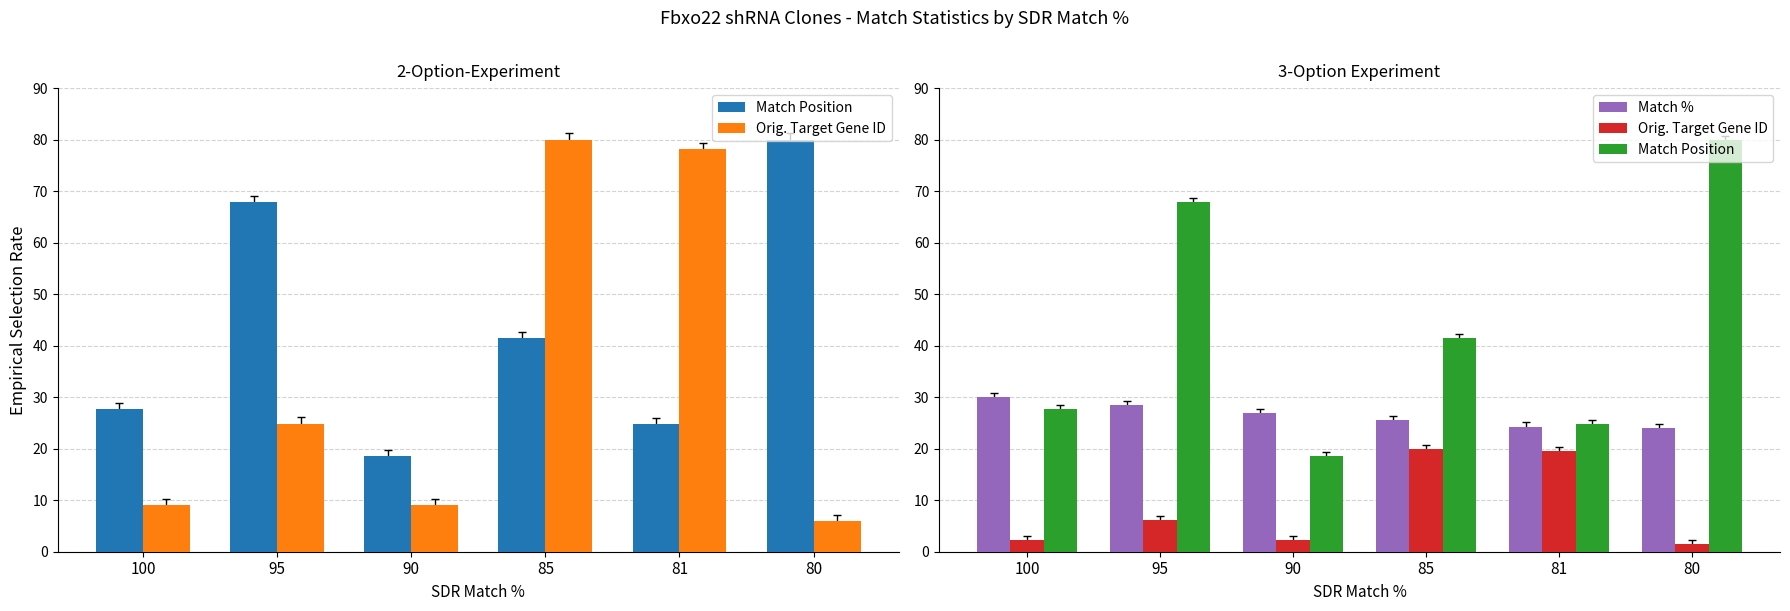

What is the sum of all Orig. Target Gene ID values?

51.8